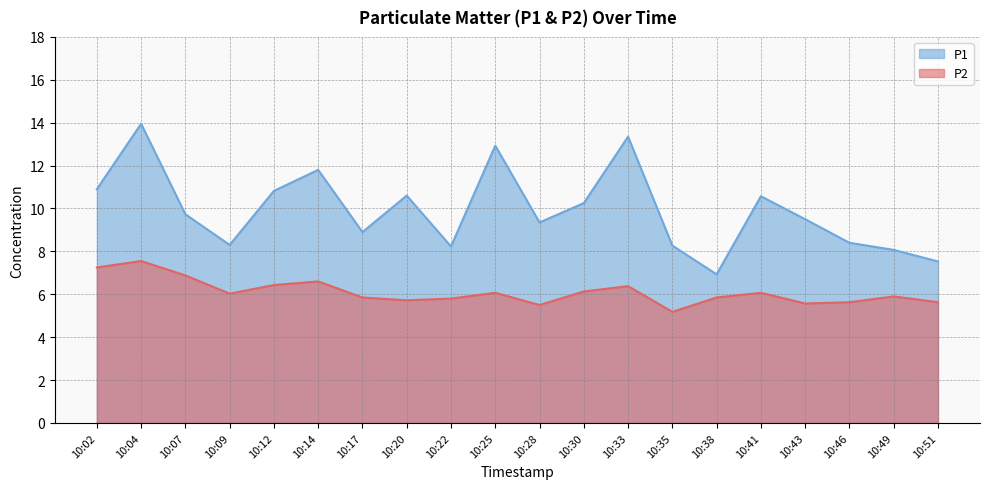

What is the value of the P1 point at the 11th from the left?

9.3